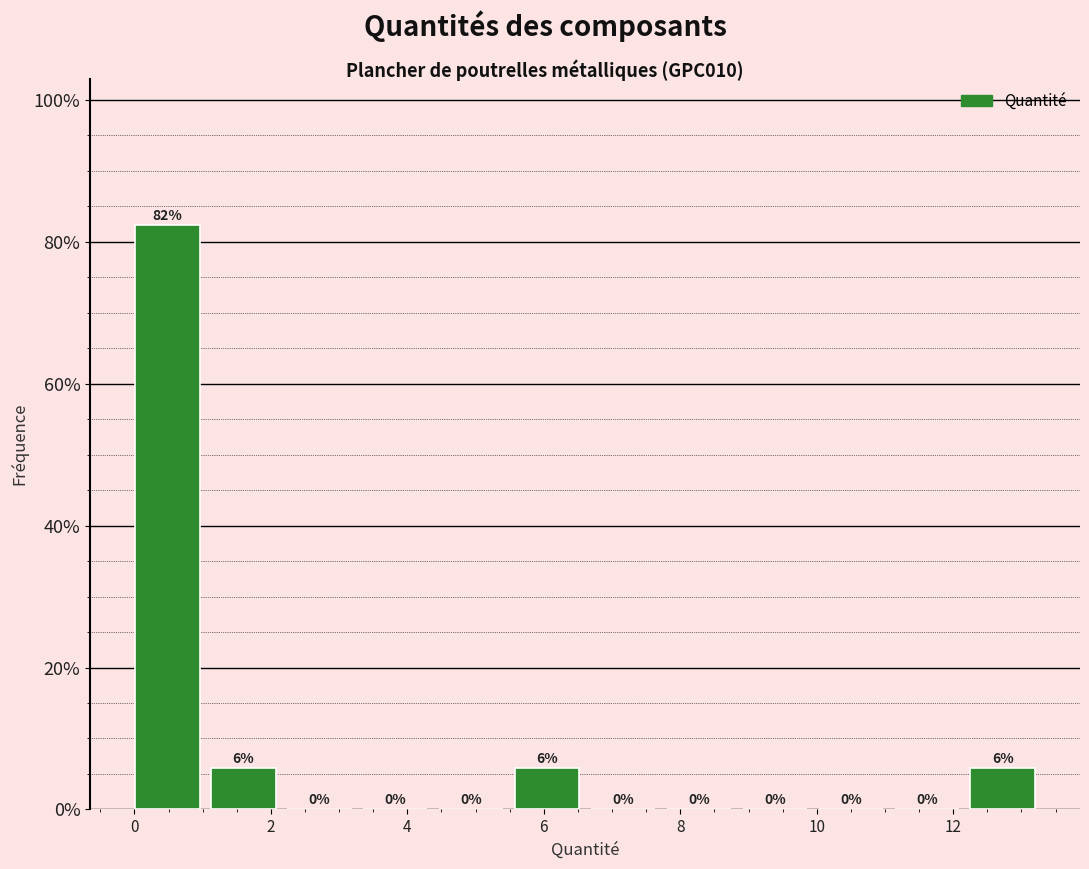

Over which range of the x-axis is the bar tallest?

0.0 to 1.2